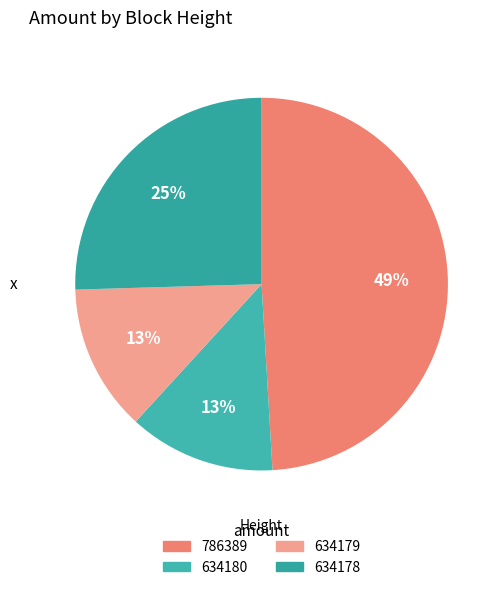

Which category has the smallest portion of the pie?

634180